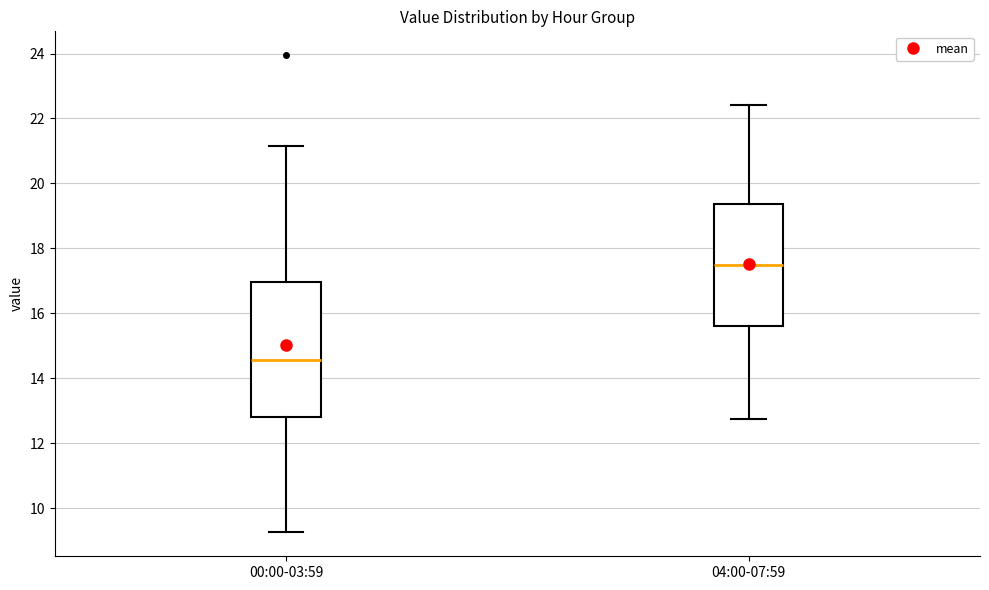

Reading left to right, transcribe this box plot: for each box, give where its median line is, the range the box spans, and where its two whiskers end, as read against the y-axis. The values are not printed on the chart, so give them approximately, as read against the axis.

00:00-03:59: median 14.6, box 12.8 to 17.0, whiskers 9.2 to 21.2
04:00-07:59: median 17.6, box 15.6 to 19.4, whiskers 12.8 to 22.4